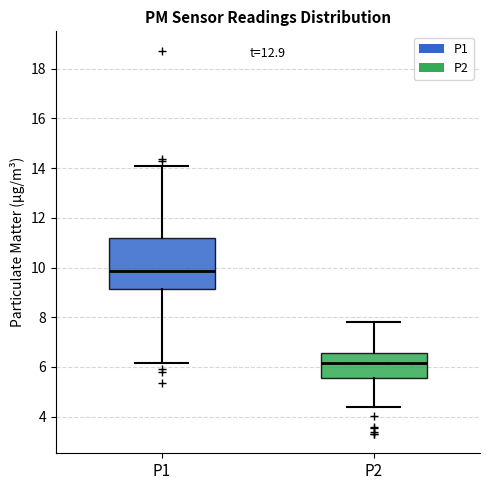

Reading left to right, transcribe this box plot: for each box, give where its median line is, the range the box spans, and where its two whiskers end, as read against the y-axis. The values are not printed on the chart, so give them approximately, as read against the axis.

P1: median 9.8, box 9.2 to 11.2, whiskers 6.2 to 14.0
P2: median 6.2, box 5.6 to 6.6, whiskers 4.4 to 7.8